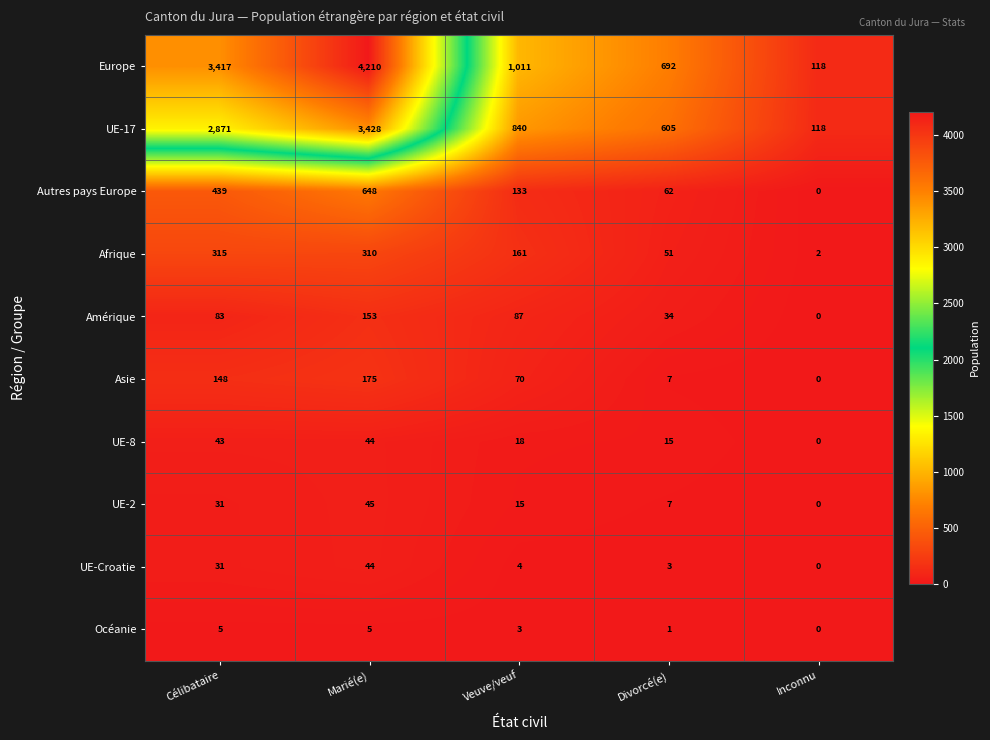

What is the greatest value displayed?

4210